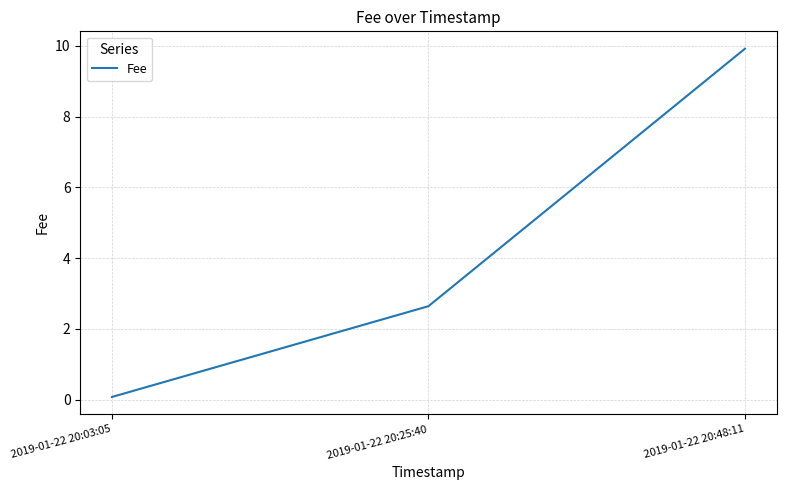

Count the number of values greater than 2.

2